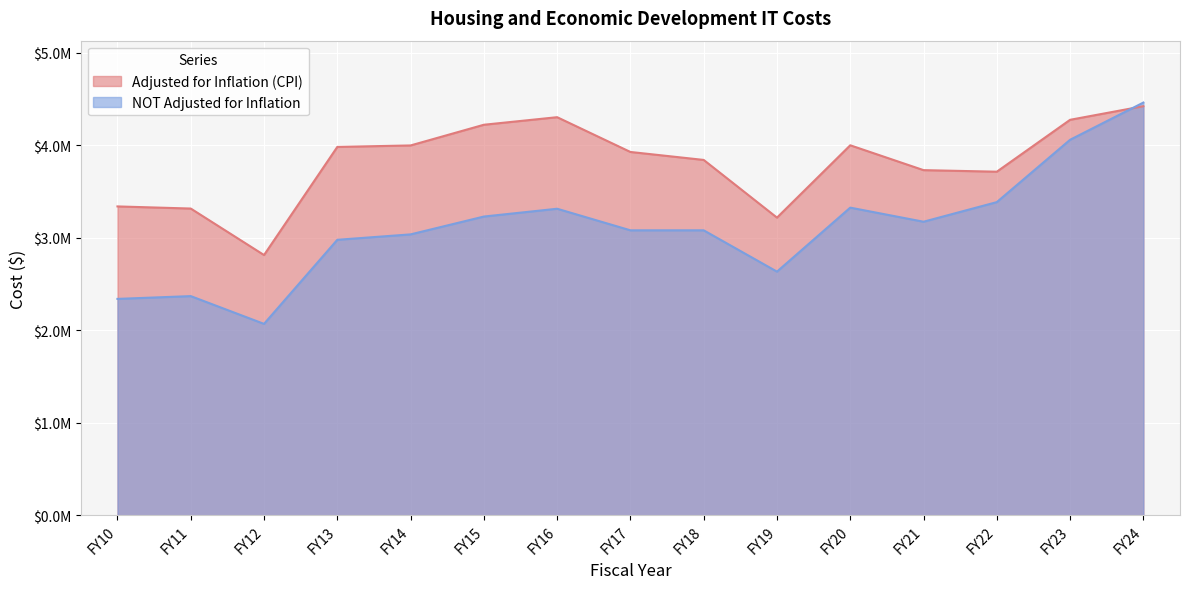

Rank the categories by NOT Adjusted for Inflation value from lowest to highest.

FY12, FY10, FY11, FY19, FY13, FY14, FY17, FY18, FY21, FY15, FY16, FY20, FY22, FY23, FY24